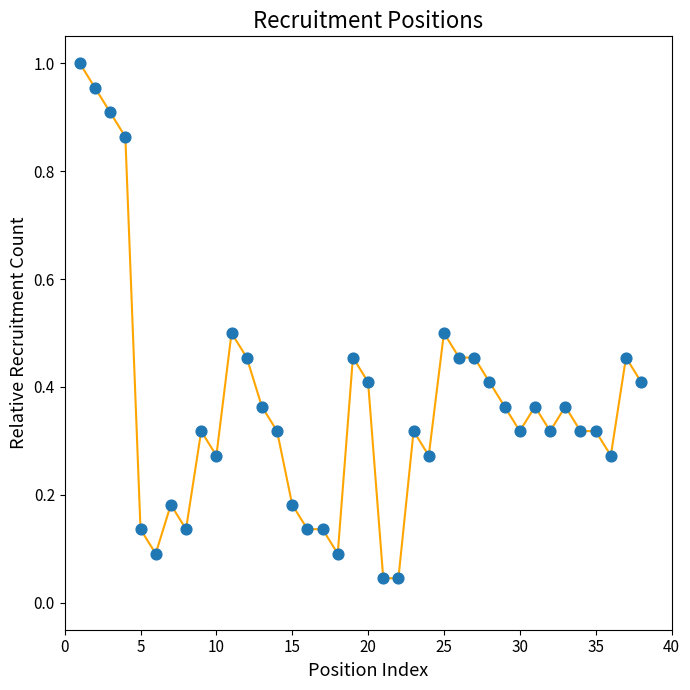

Does the chart have visible grid lines?

No